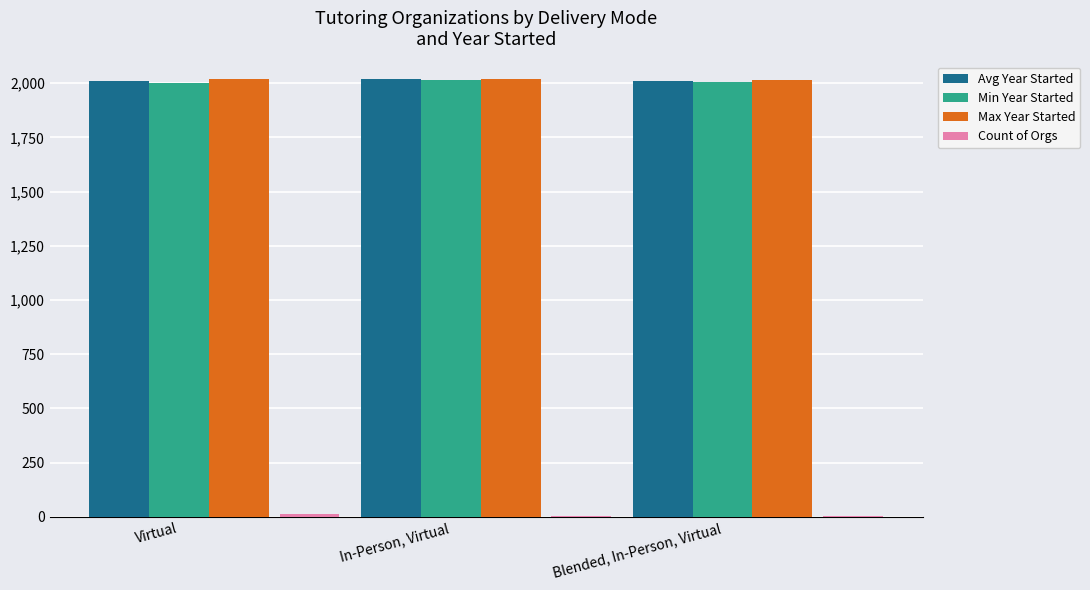

What is the sum of all Avg Year Started values?

6038